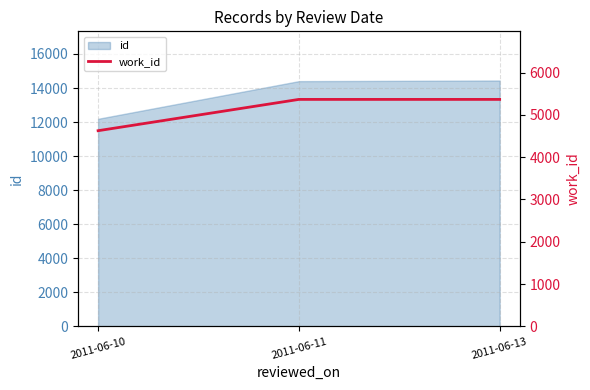

Approximately how many times larger is the value at 2011-06-10 compared to 2011-06-13?

0.9